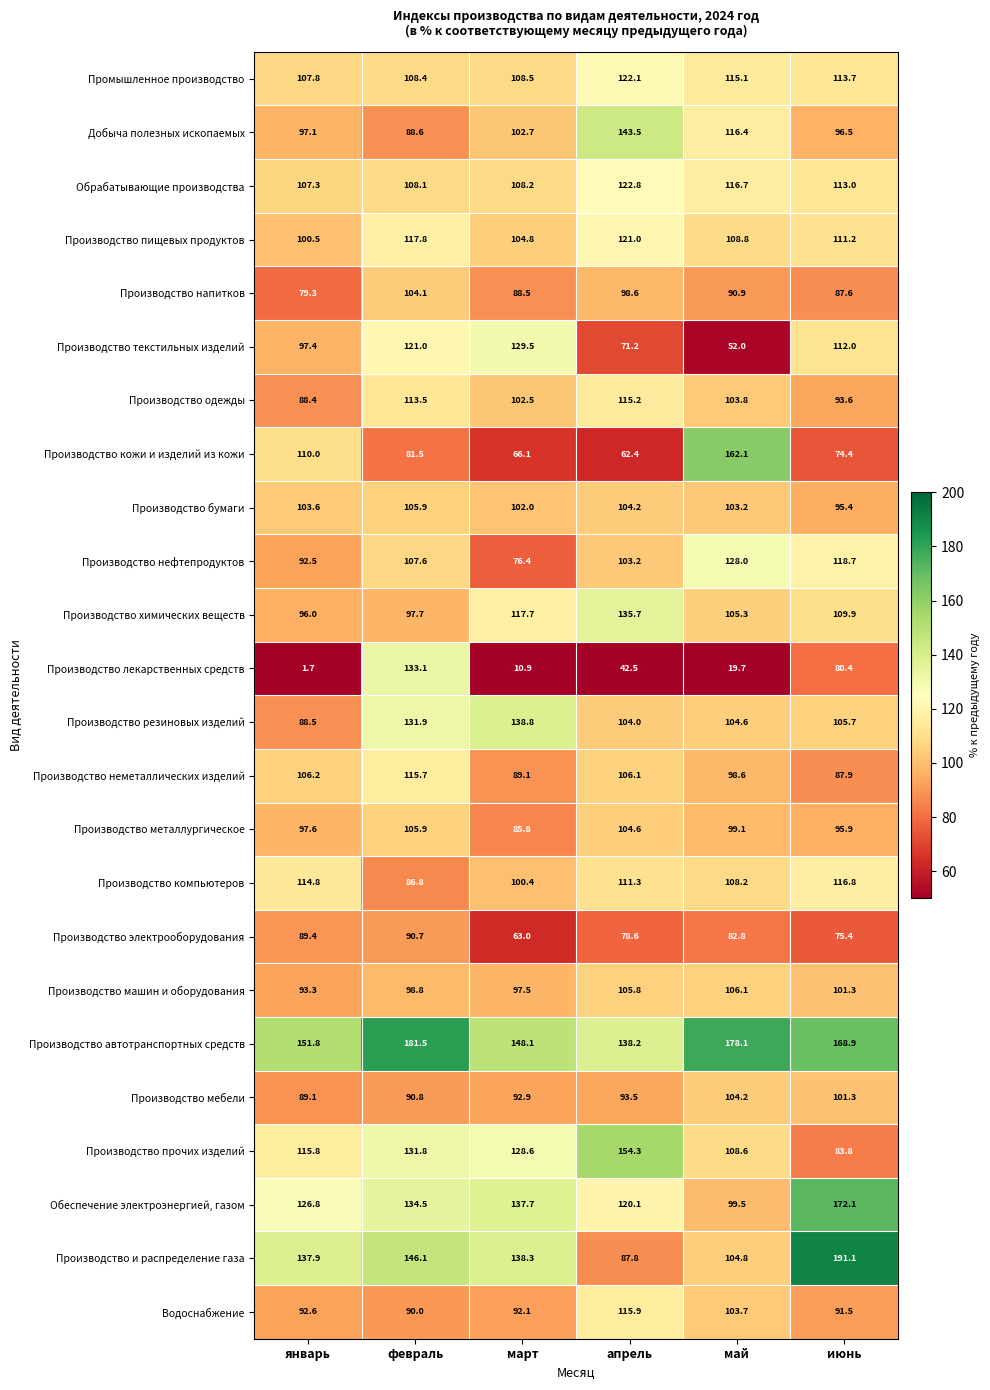

How many data points in Производство металлургическое are above 99?

3